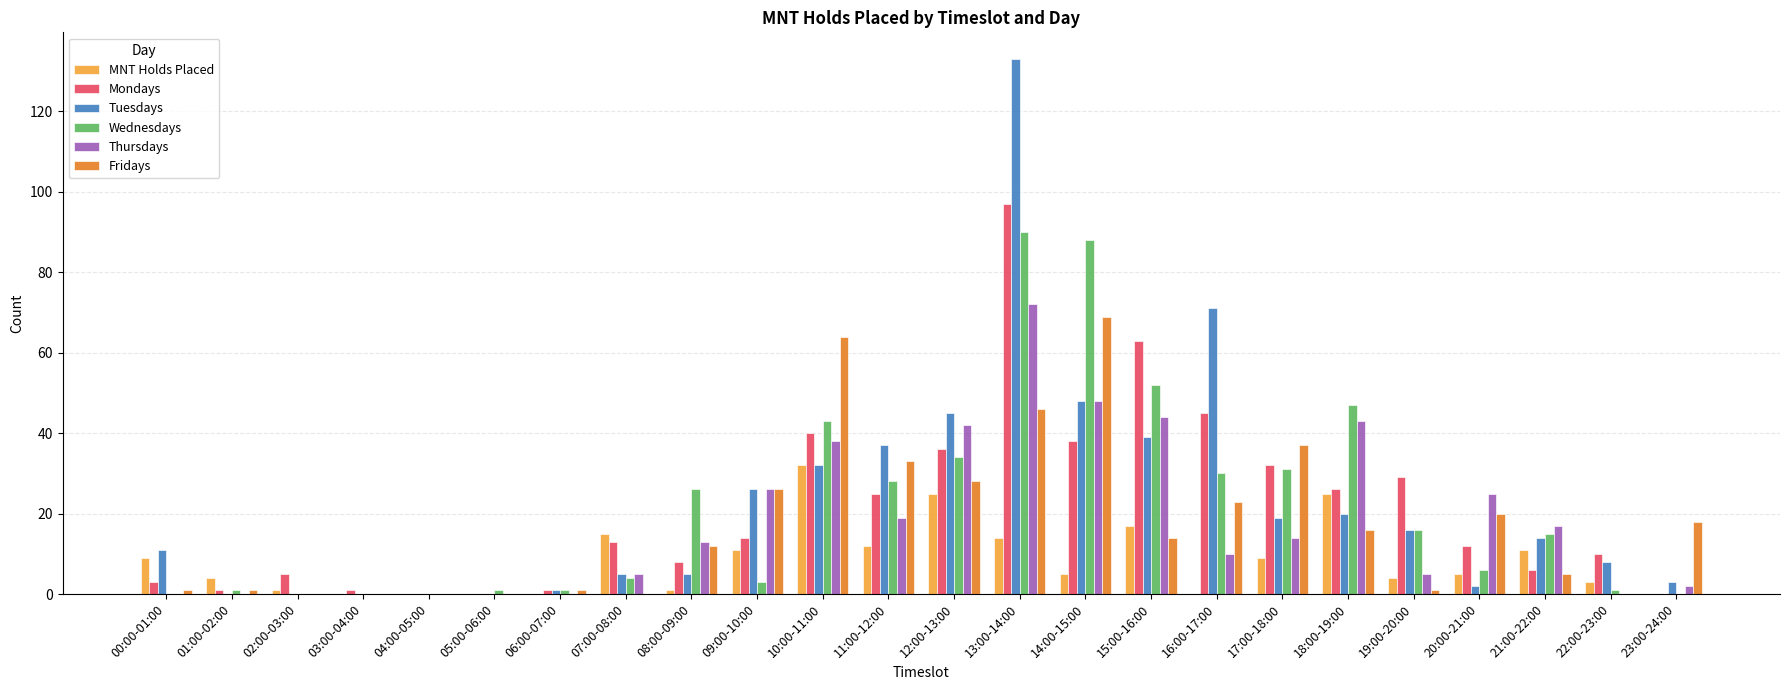

Between 02:00-03:00 and 10:00-11:00, which series saw the biggest shift?

Fridays